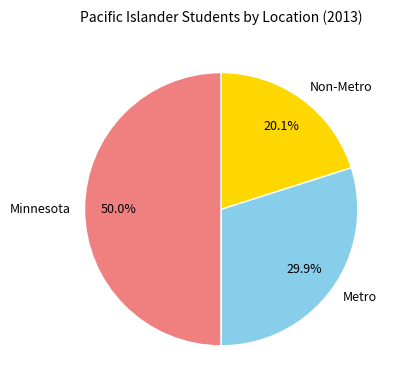

To the nearest percent, what percentage of the pie is Minnesota?

50%